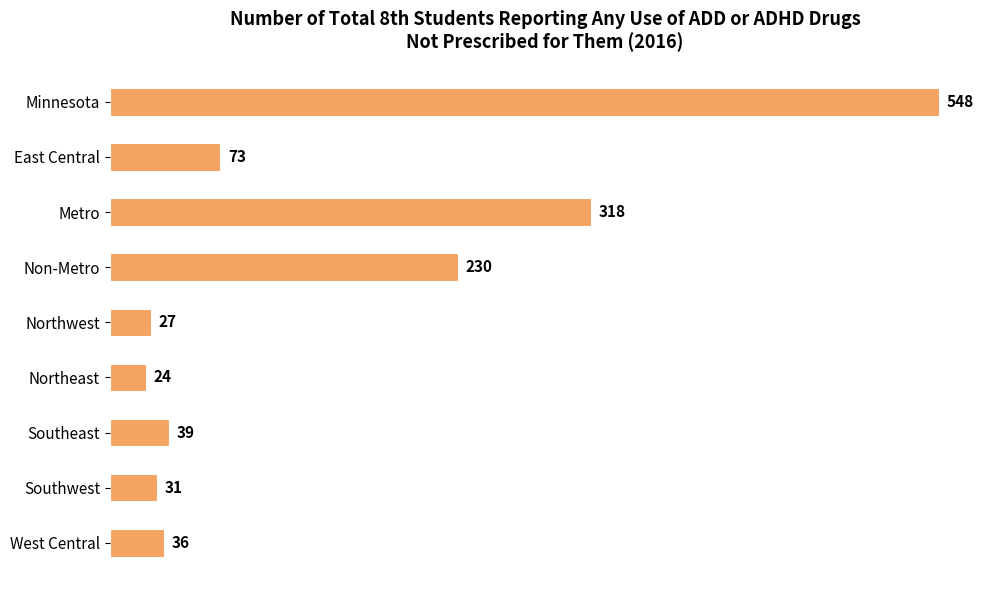

Reading top to bottom, list all the values displayed in this chart.

Minnesota=548	East Central=73	Metro=318	Non-Metro=230	Northwest=27	Northeast=24	Southeast=39	Southwest=31	West Central=36